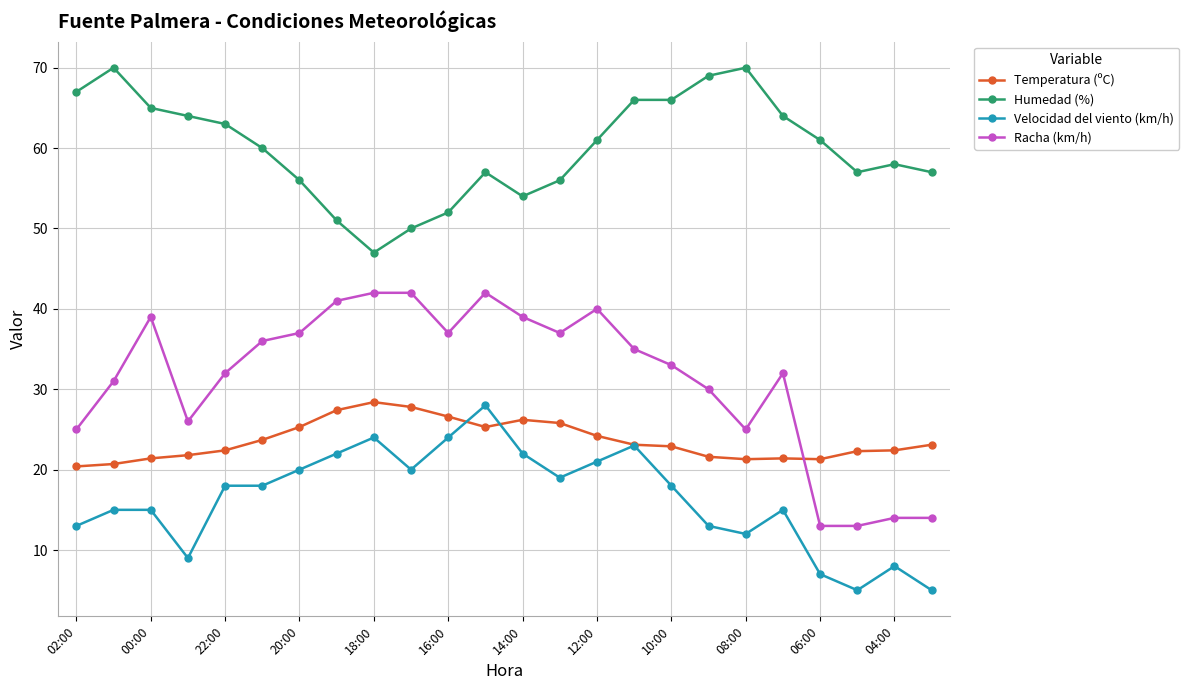

What is the greatest value displayed?

70.0